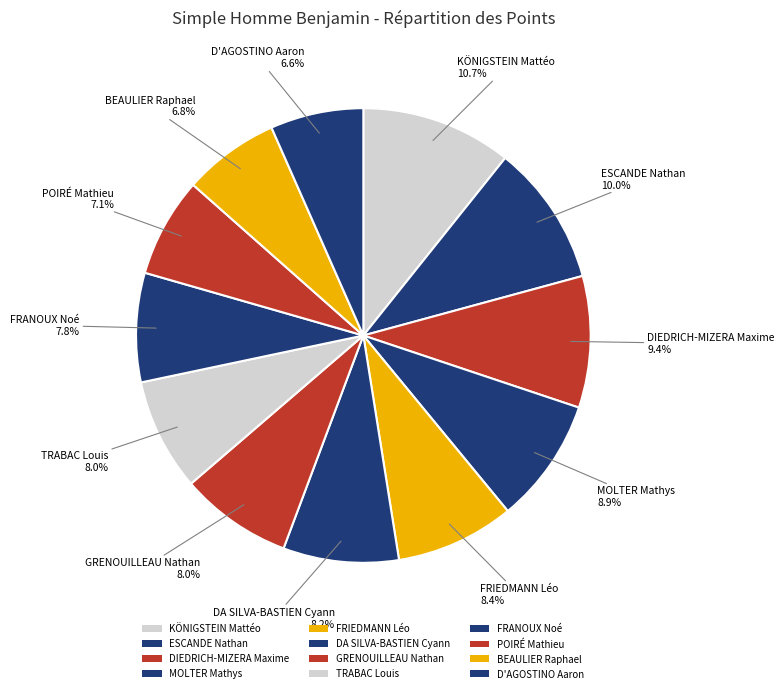

To the nearest percent, what portion does KÖNIGSTEIN Mattéo represent?

11%